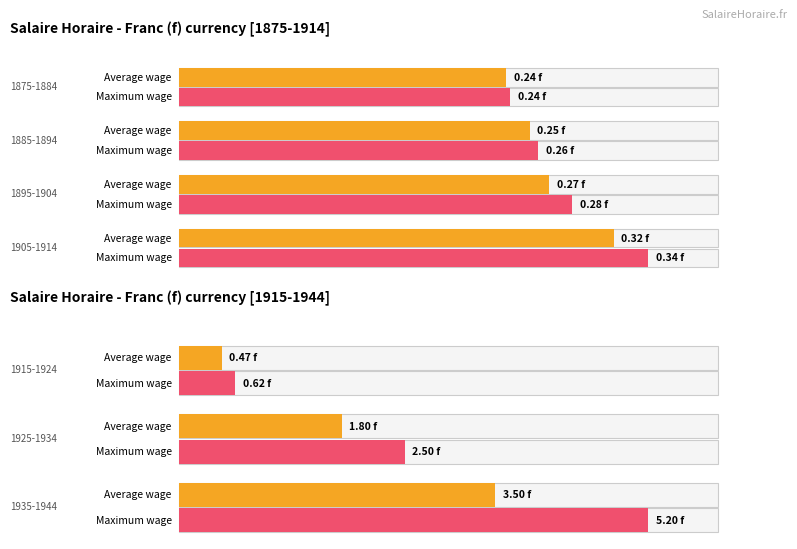

List the labels in order of Average utilization value, largest first.

1935-1944, 1925-1934, 1915-1924, 1905-1914, 1895-1904, 1885-1894, 1875-1884